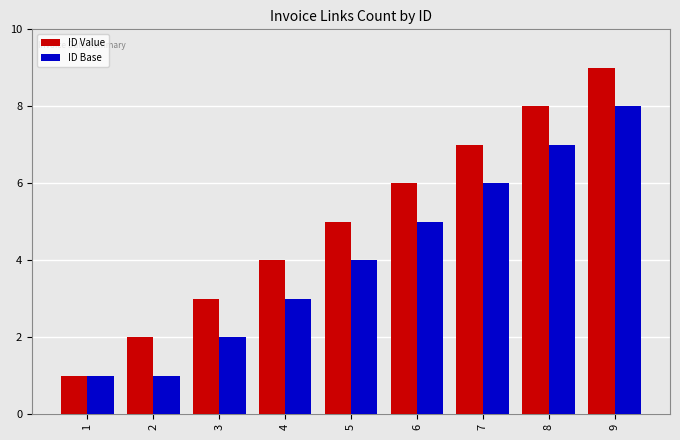

Reading left to right, what are all the values shown in this chart?

ID Value: 1=1	2=2	3=3	4=4	5=5	6=6	7=7	8=8	9=9
ID Base: 1=1	2=1	3=2	4=3	5=4	6=5	7=6	8=7	9=8